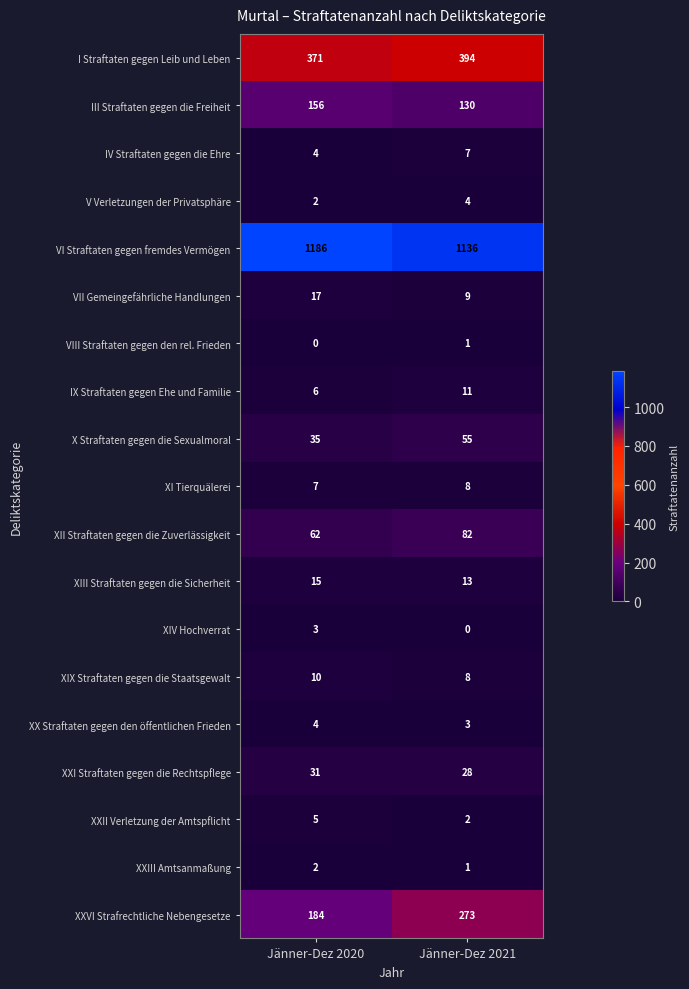

Rank the categories by X Straftaten gegen die Sexualmoral value from lowest to highest.

Jänner-Dez 2020, Jänner-Dez 2021